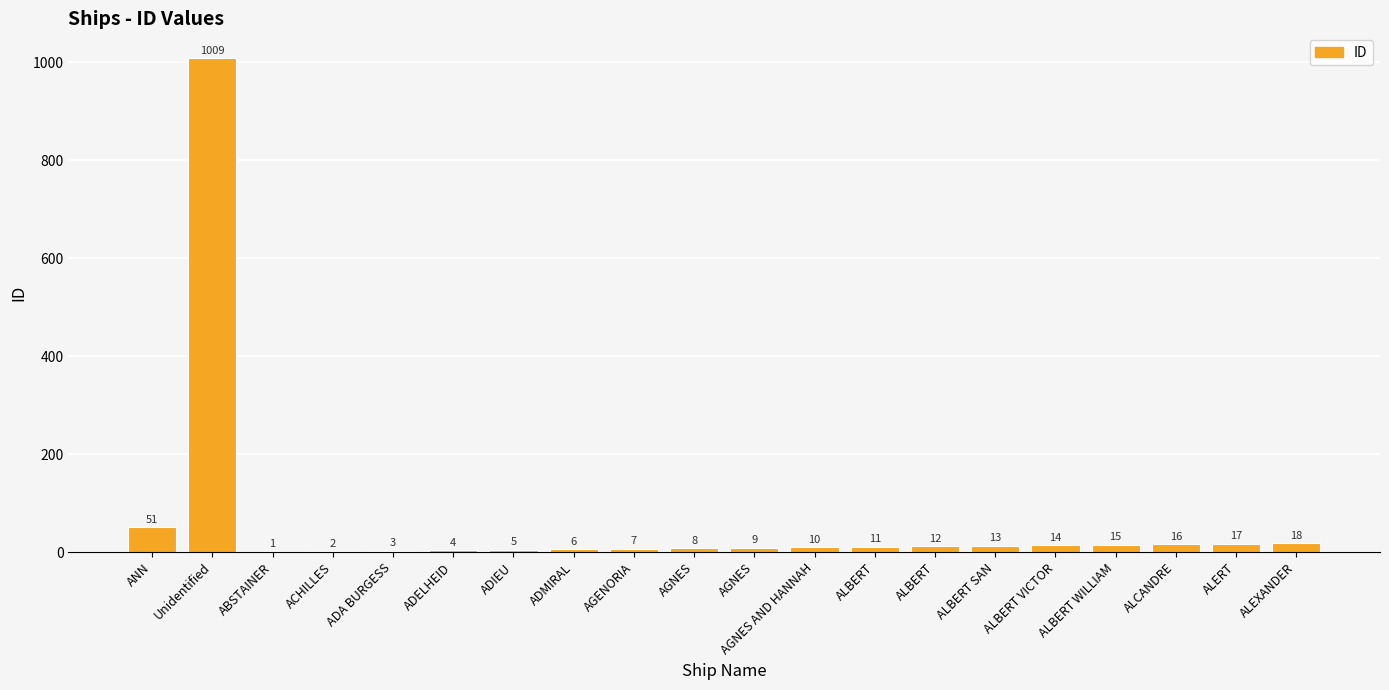

What is the difference between the maximum and second lowest values?

1007